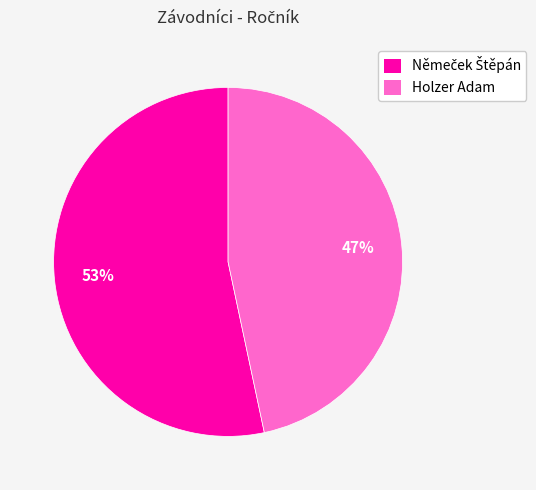

To the nearest percent, what is the average slice percentage?

50%